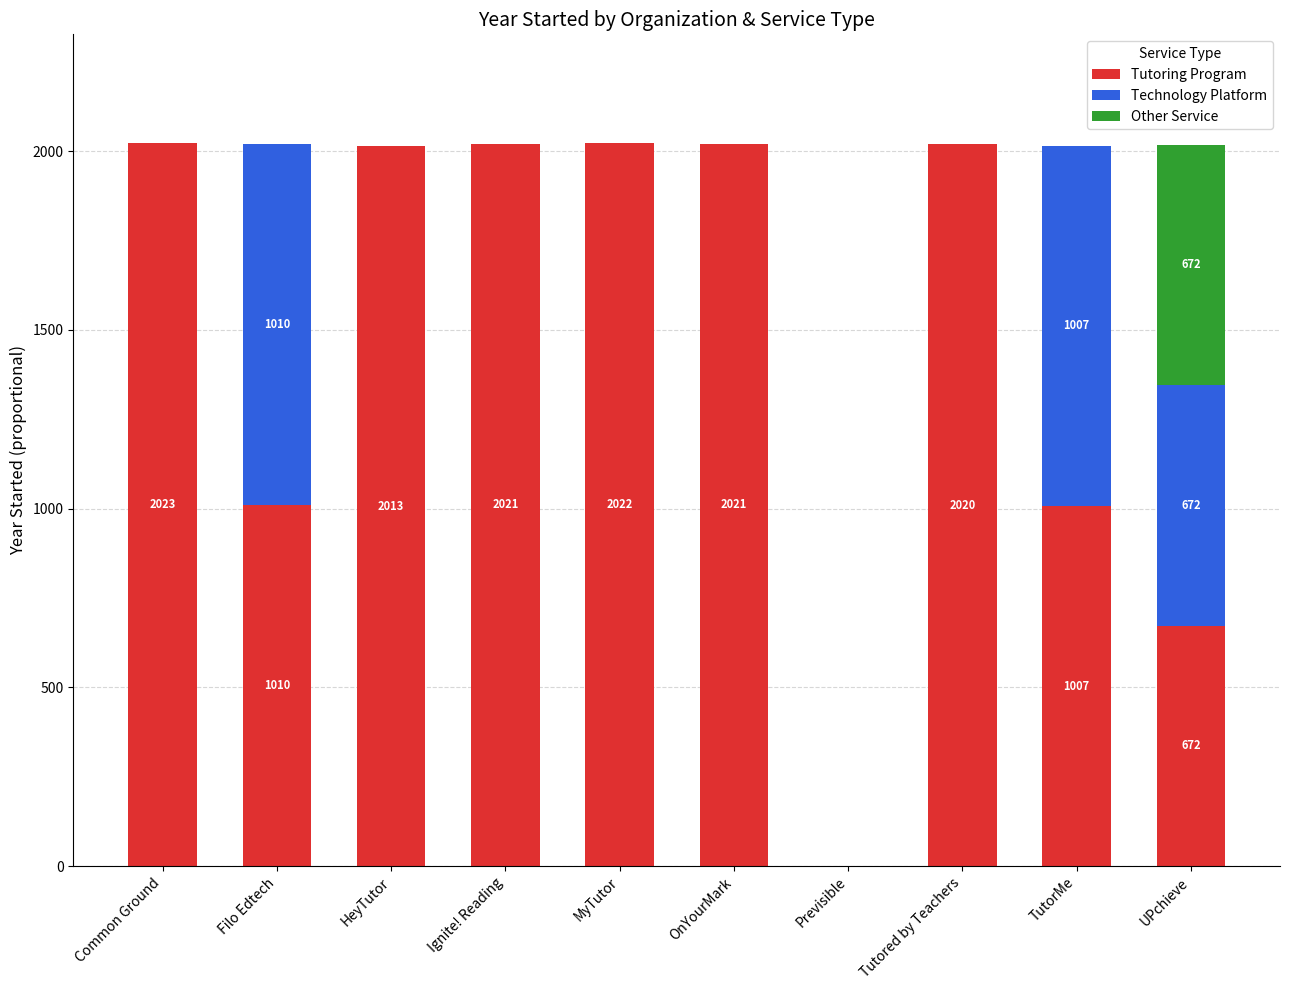

True or false: Tutoring Program has a value of 0.0 at Previsible.

True